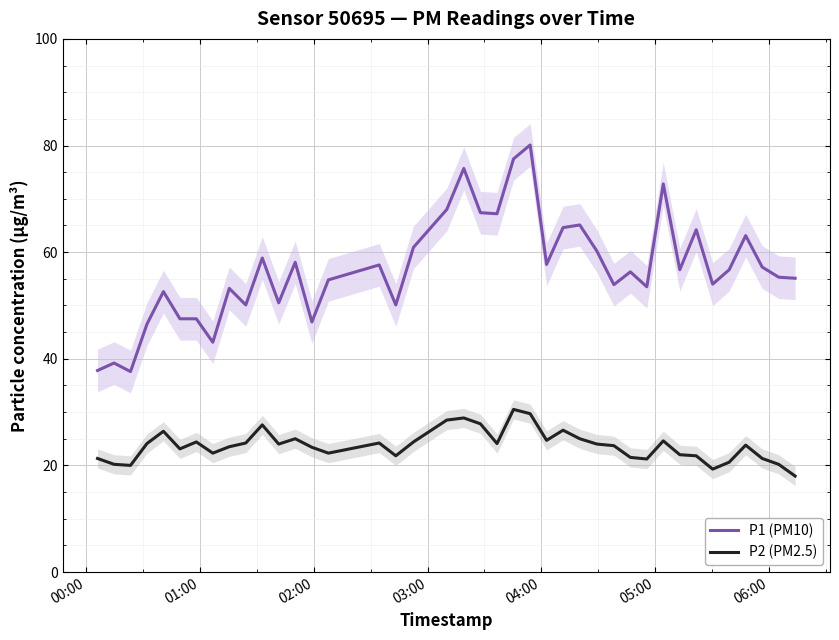

What is the minimum value for P2 (PM2.5)?

18.0